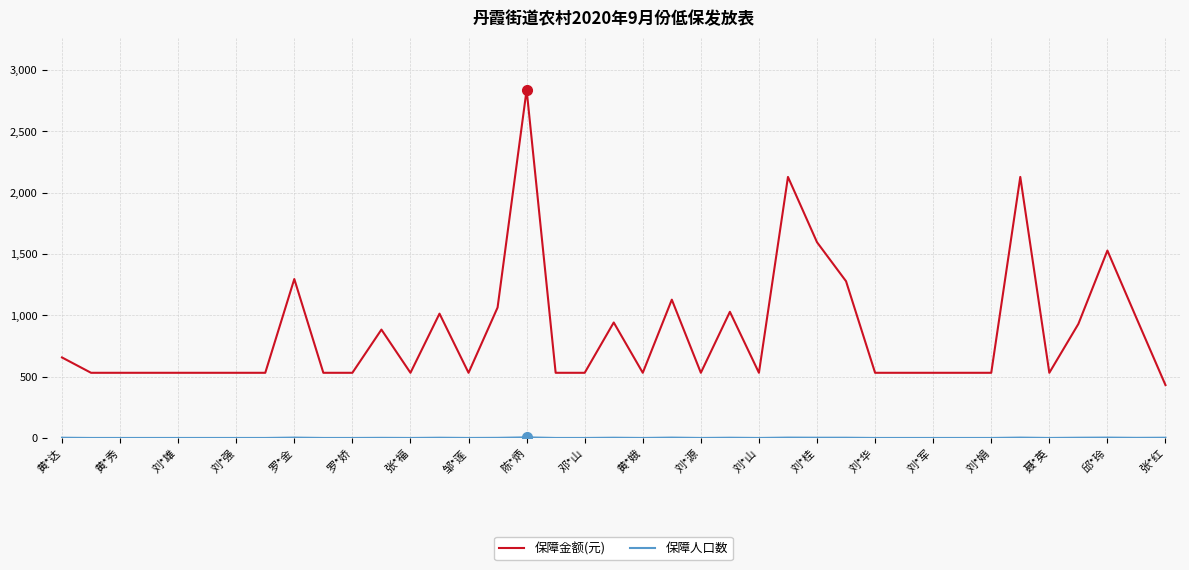

What is the maximum value shown in the chart?

2838